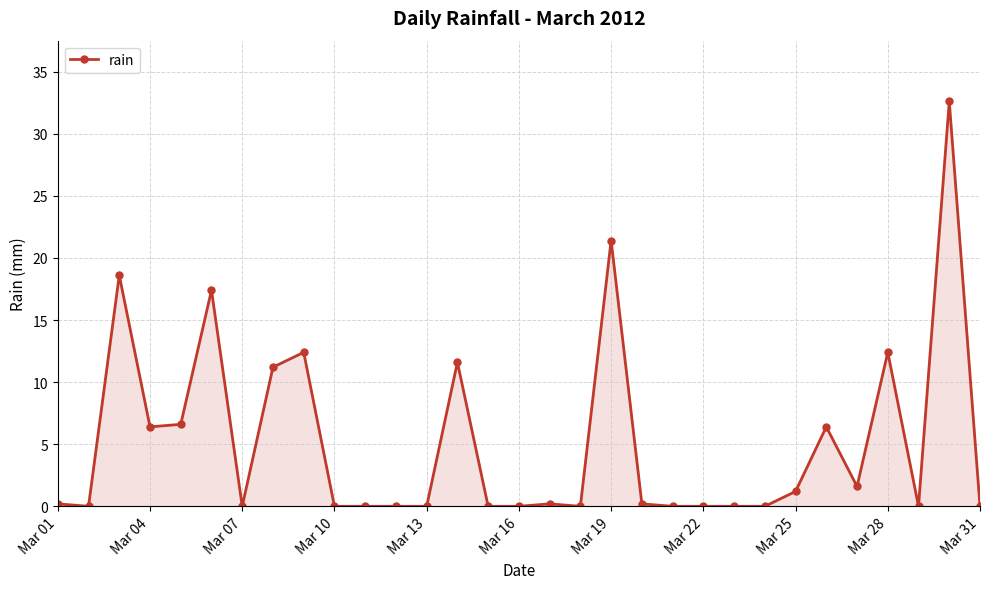

What is the difference between the maximum and minimum values?

32.6